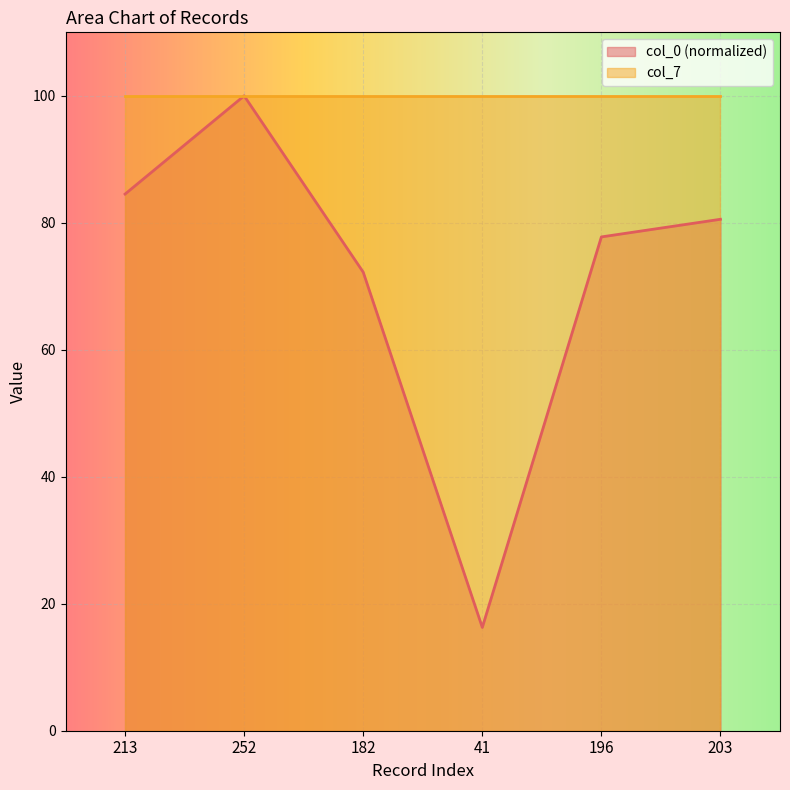

Reading left to right, transcribe all the data shown in this chart.

84.5	100.0	72.2	16.3	77.8	80.6